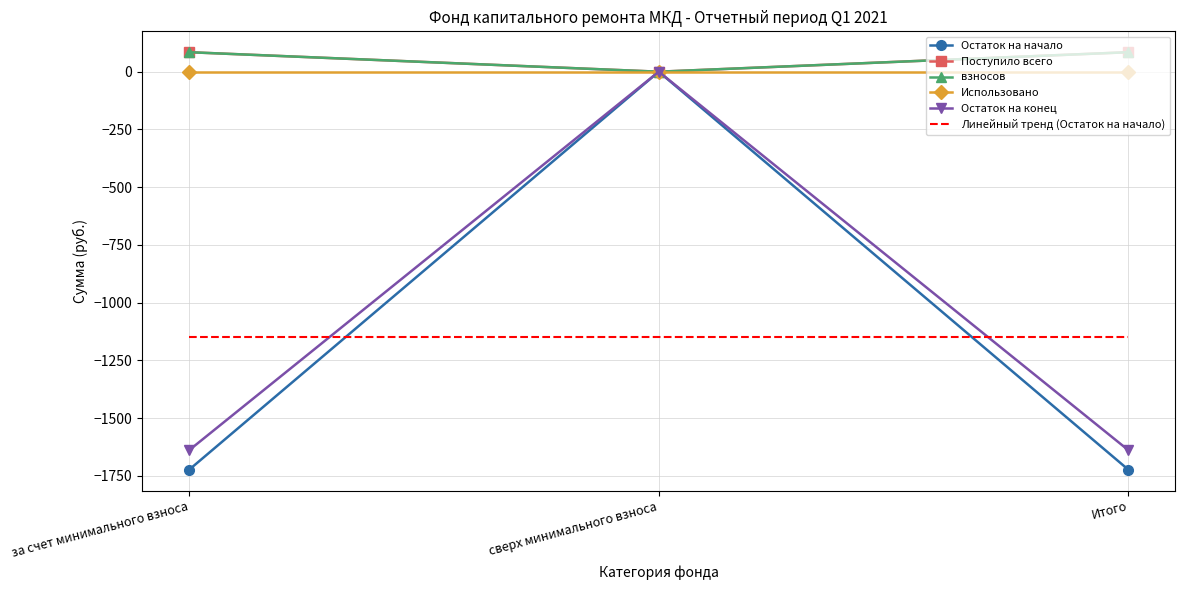

How many values in the взносов series are below 84?

1